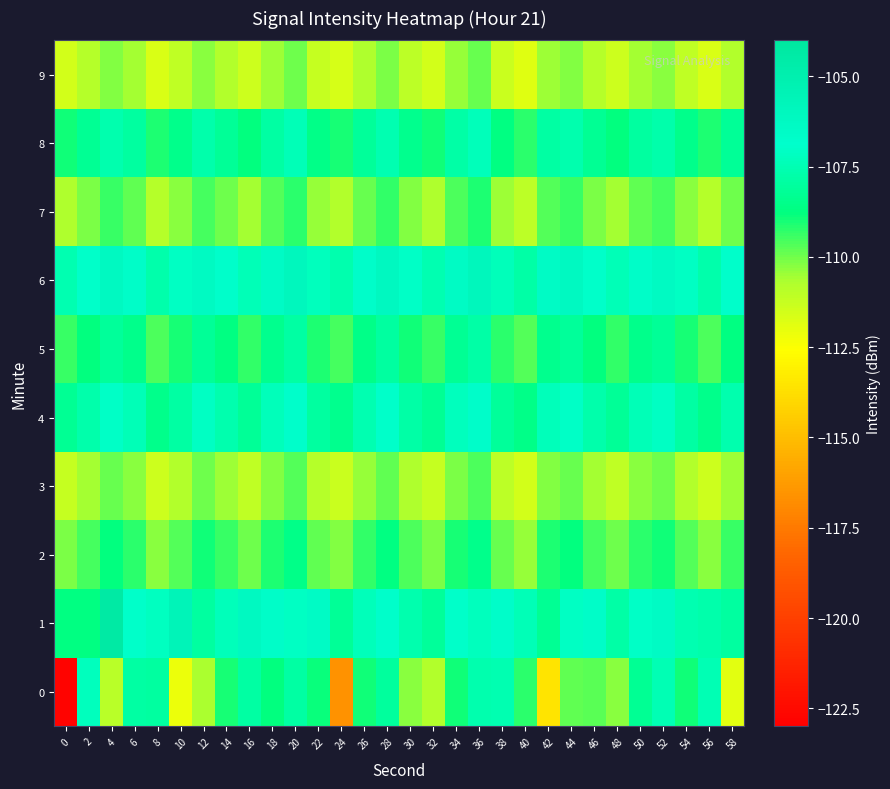

Reading left to right, transcribe all the data shown in this chart.

0: 0=-122.8	2=-107.2	4=-110.9	6=-107.9	8=-108.0	10=-112.1	12=-110.6	14=-109.0	16=-107.9	18=-108.8	20=-107.9	22=-108.8	24=-116.6	26=-109.0	28=-108.1	30=-110.3	32=-110.8	34=-108.9	36=-107.6	38=-107.5	40=-109.2	42=-113.6	44=-109.9	46=-109.8	48=-110.3	50=-108.2	52=-107.4	54=-108.9	56=-107.4	58=-111.9
1: 0=-108.7	2=-108.7	4=-104.3	6=-106.9	8=-107.2	10=-105.6	12=-107.9	14=-107.3	16=-106.2	18=-106.7	20=-107.1	22=-106.5	24=-108.2	26=-107.3	28=-106.8	30=-107.6	32=-108.1	34=-106.9	36=-107.2	38=-106.7	40=-107.4	42=-108.3	44=-107.1	46=-106.6	48=-107.8	50=-107.0	52=-106.4	54=-107.5	56=-107.7	58=-108.0
2: 0=-110.1	2=-109.5	4=-108.8	6=-109.2	8=-110.3	10=-109.7	12=-108.9	14=-109.4	16=-110.0	18=-109.1	20=-108.6	22=-109.8	24=-110.2	26=-109.3	28=-108.7	30=-109.6	32=-110.1	34=-109.0	36=-108.5	38=-109.9	40=-110.4	42=-109.1	44=-108.8	46=-109.5	48=-110.0	50=-109.2	52=-108.9	54=-109.7	56=-110.3	58=-109.4
3: 0=-111.2	2=-110.6	4=-109.9	6=-110.3	8=-111.4	10=-110.8	12=-110.0	14=-110.5	16=-111.1	18=-110.2	20=-109.7	22=-110.9	24=-111.3	26=-110.4	28=-109.8	30=-110.7	32=-111.2	34=-110.1	36=-109.6	38=-111.0	40=-111.5	42=-110.2	44=-109.9	46=-110.6	48=-111.1	50=-110.3	52=-110.0	54=-110.8	56=-111.4	58=-110.5
4: 0=-108.3	2=-107.7	4=-107.0	6=-107.4	8=-108.5	10=-107.9	12=-107.1	14=-107.6	16=-108.2	18=-107.3	20=-106.8	22=-108.0	24=-108.4	26=-107.5	28=-106.9	30=-107.8	32=-108.3	34=-107.2	36=-106.7	38=-108.1	40=-108.6	42=-107.3	44=-107.0	46=-107.7	48=-108.2	50=-107.4	52=-107.1	54=-107.9	56=-108.5	58=-107.6
5: 0=-109.4	2=-108.8	4=-108.1	6=-108.5	8=-109.6	10=-109.0	12=-108.2	14=-108.7	16=-109.3	18=-108.4	20=-107.9	22=-109.1	24=-109.5	26=-108.6	28=-108.0	30=-108.9	32=-109.4	34=-108.3	36=-107.8	38=-109.2	40=-109.7	42=-108.4	44=-108.1	46=-108.8	48=-109.3	50=-108.5	52=-108.2	54=-109.0	56=-109.6	58=-108.7
6: 0=-107.5	2=-106.9	4=-106.2	6=-106.6	8=-107.7	10=-107.1	12=-106.3	14=-106.8	16=-107.4	18=-106.5	20=-106.0	22=-107.2	24=-107.6	26=-106.7	28=-106.1	30=-107.0	32=-107.5	34=-106.4	36=-105.9	38=-107.3	40=-107.8	42=-106.5	44=-106.2	46=-106.9	48=-107.4	50=-106.6	52=-106.3	54=-107.1	56=-107.7	58=-106.8
7: 0=-110.7	2=-110.1	4=-109.4	6=-109.8	8=-110.9	10=-110.3	12=-109.5	14=-110.0	16=-110.6	18=-109.7	20=-109.2	22=-110.4	24=-110.8	26=-109.9	28=-109.3	30=-110.2	32=-110.7	34=-109.6	36=-109.1	38=-110.5	40=-111.0	42=-109.7	44=-109.4	46=-110.1	48=-110.6	50=-109.8	52=-109.5	54=-110.3	56=-110.9	58=-110.0
8: 0=-108.9	2=-108.3	4=-107.6	6=-108.0	8=-109.1	10=-108.5	12=-107.7	14=-108.2	16=-108.8	18=-107.9	20=-107.4	22=-108.6	24=-109.0	26=-108.1	28=-107.5	30=-108.4	32=-108.9	34=-107.8	36=-107.3	38=-108.7	40=-109.2	42=-107.9	44=-107.6	46=-108.3	48=-108.8	50=-108.0	52=-107.7	54=-108.5	56=-109.1	58=-108.2
9: 0=-111.5	2=-110.9	4=-110.2	6=-110.6	8=-111.7	10=-111.1	12=-110.3	14=-110.8	16=-111.4	18=-110.5	20=-110.0	22=-111.2	24=-111.6	26=-110.7	28=-110.1	30=-111.0	32=-111.5	34=-110.4	36=-109.9	38=-111.3	40=-111.8	42=-110.5	44=-110.2	46=-110.9	48=-111.4	50=-110.6	52=-110.3	54=-111.1	56=-111.7	58=-110.8